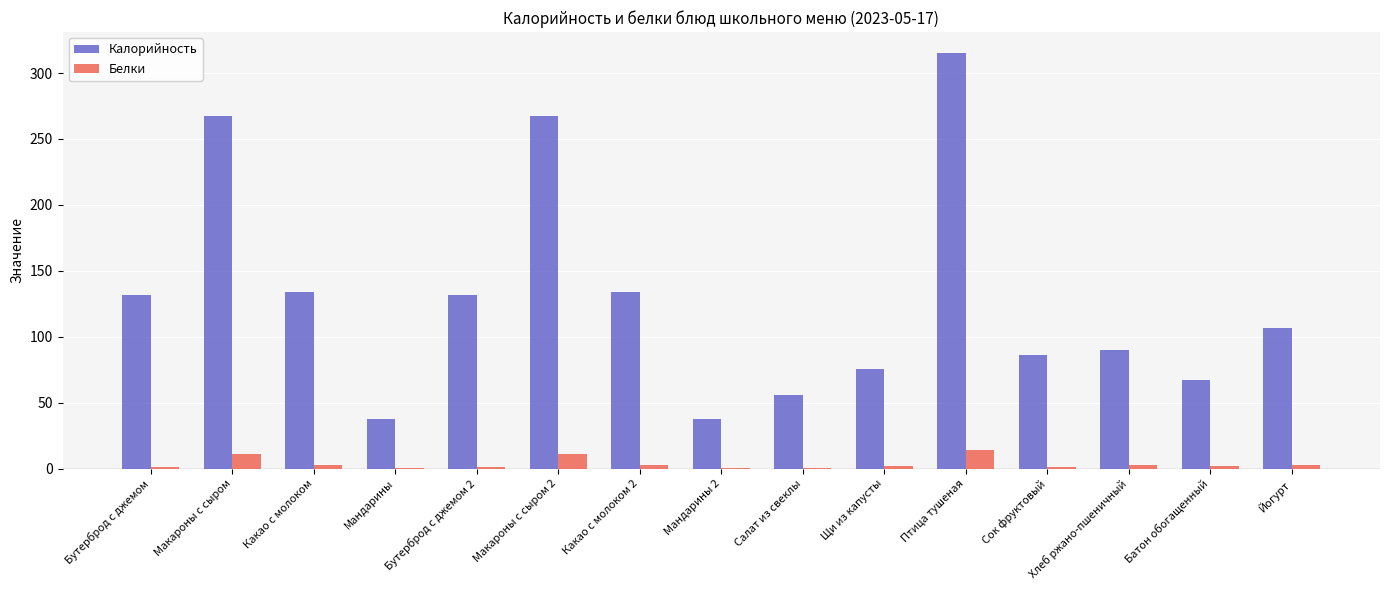

What is the sum of all Белки values?

57.4